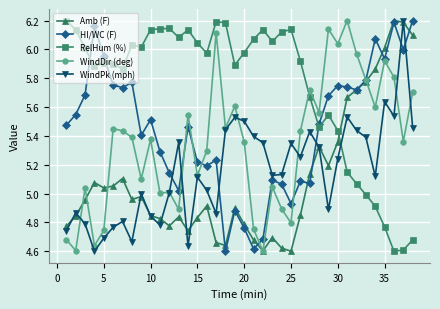

True or false: RelHum (%) and WindDir (deg) intersect in this chart.

True